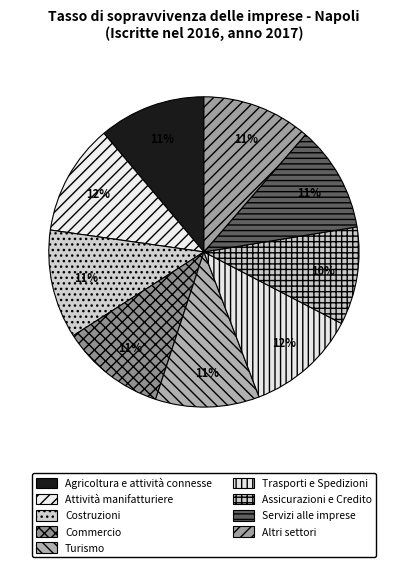

To the nearest percent, what portion does Trasporti e Spedizioni represent?

12%